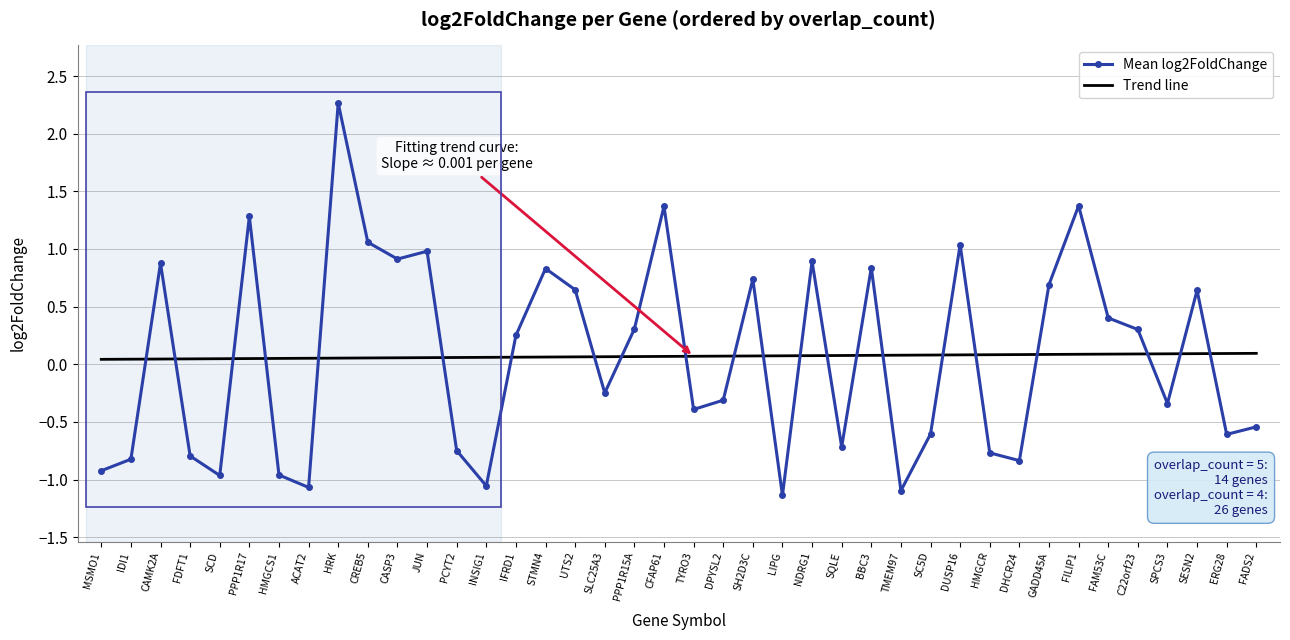

What is the spread (max minus min) of values at NDRG1?

0.8